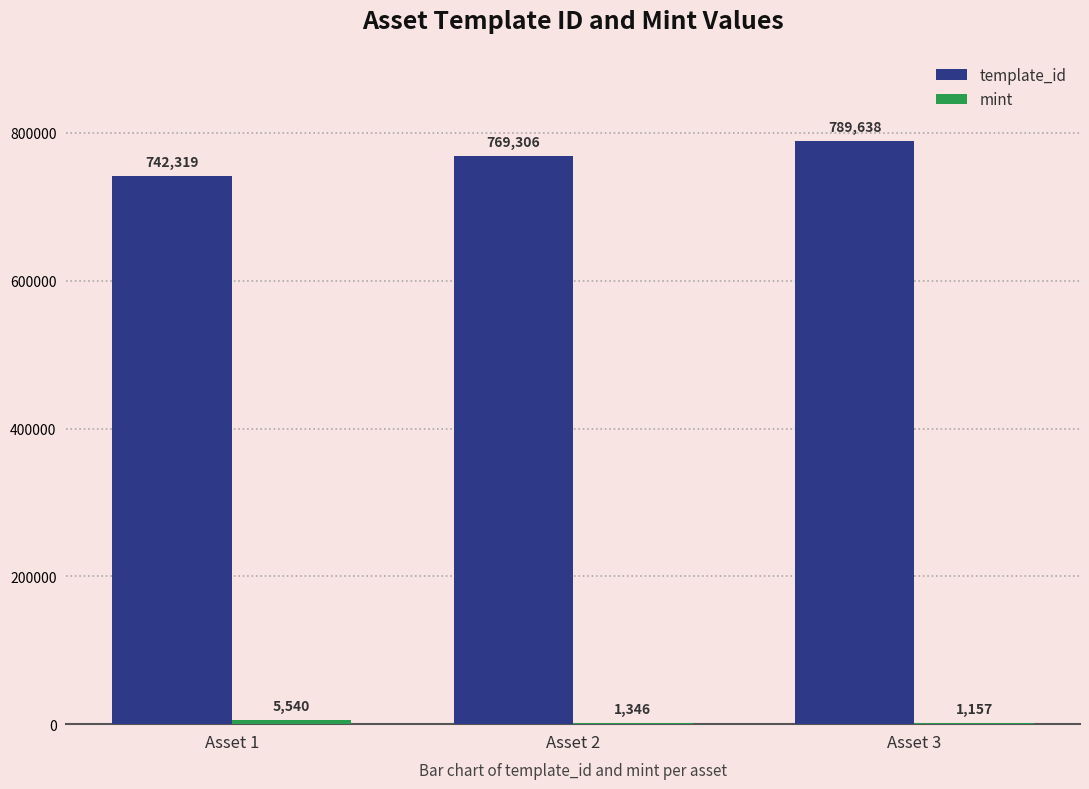

At which label does template_id reach its peak?

Asset 3